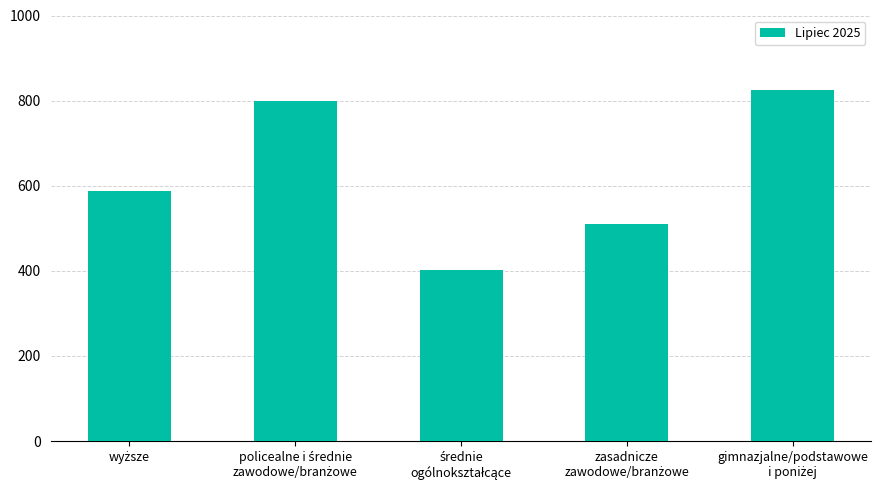

Does the chart contain any negative values?

No